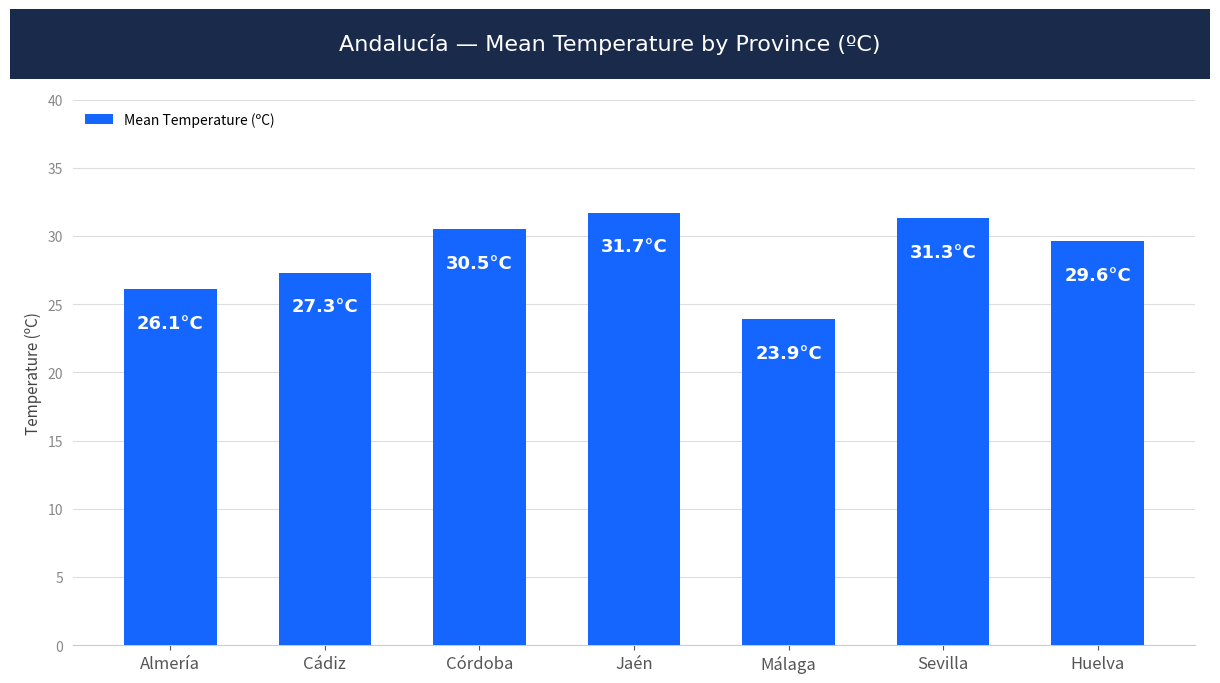

What is the value of the 6th bar from the left?

31.3